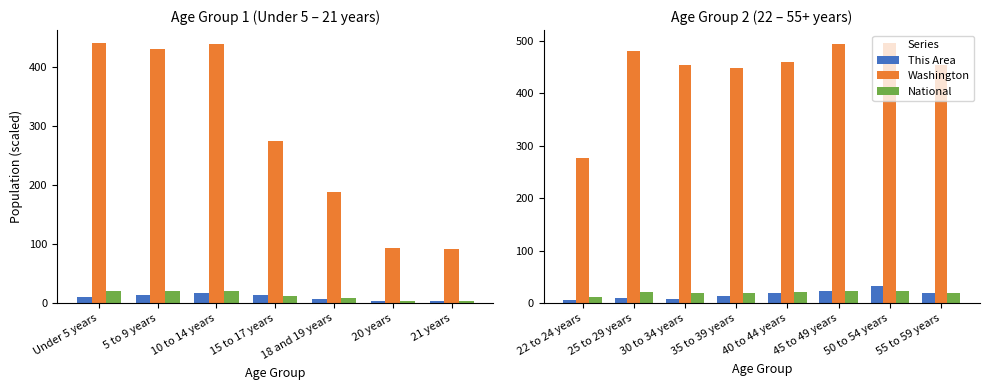

Rank the series at 22 to 24 years from highest to lowest value.

Washington, National, This Area